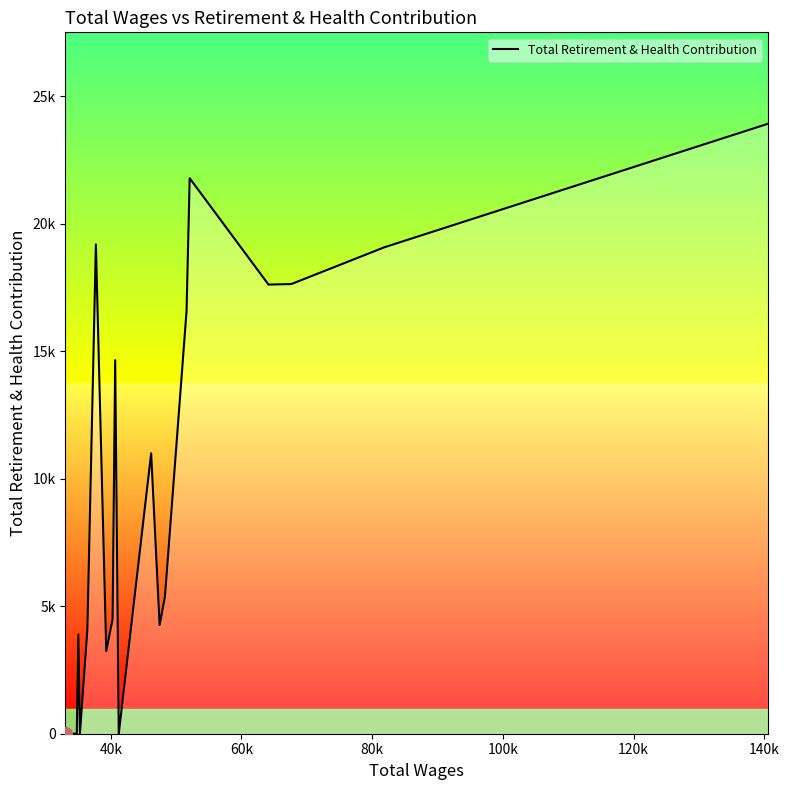

Is this an area chart (filled region under the line)?

Yes